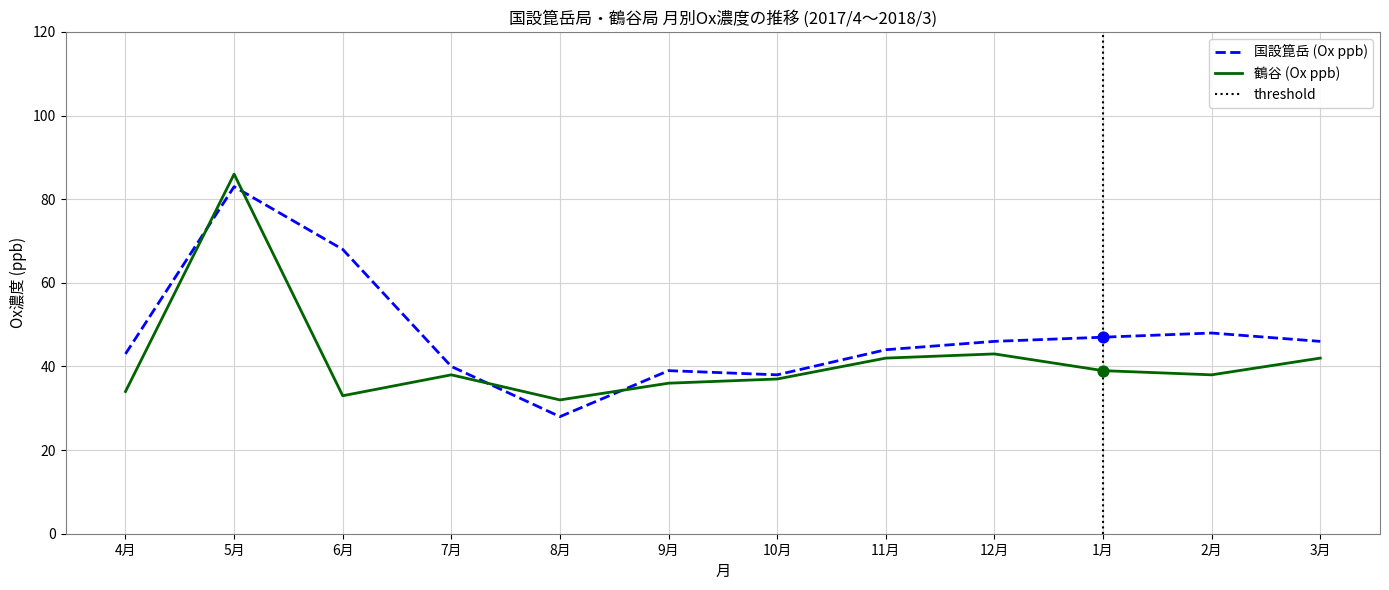

What is the total value across all series at 6月?

101